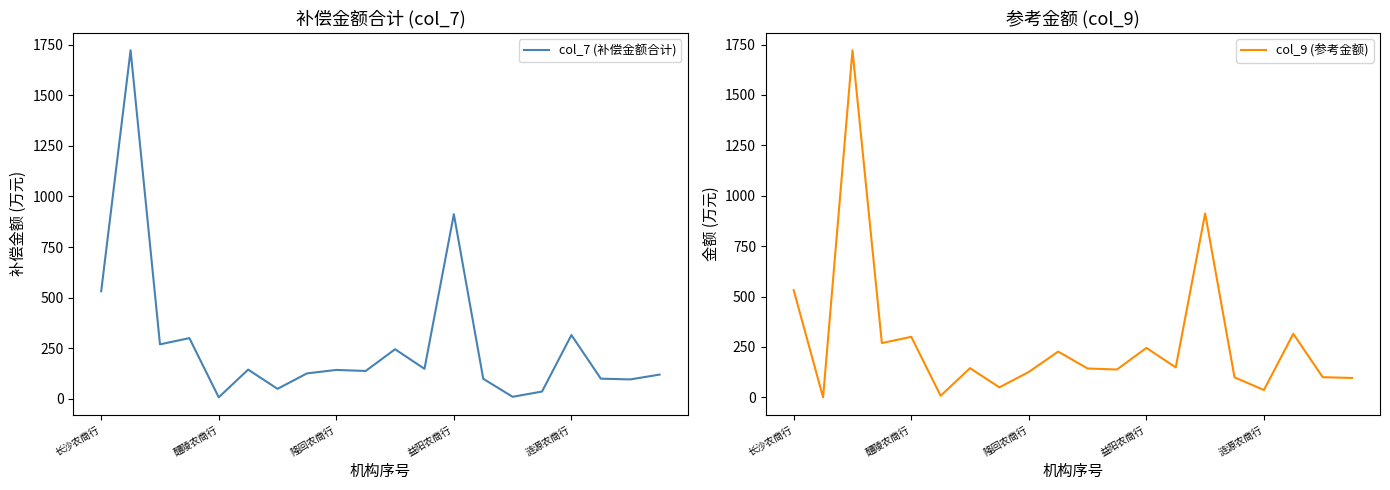

How many lines are shown in the chart?

2